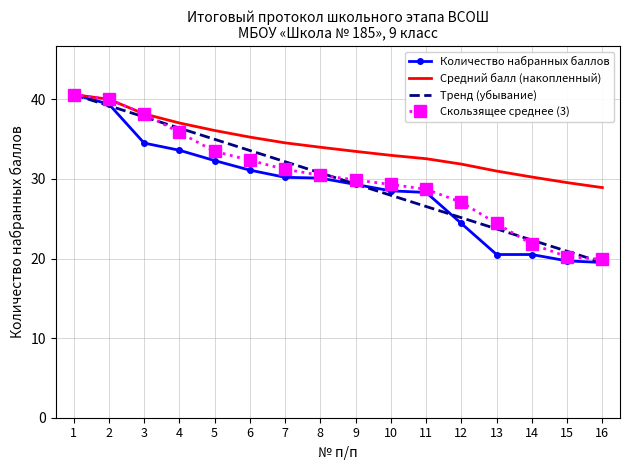

What are all the series names shown in the legend?

Количество набранных баллов, Средний балл (накопленный), Тренд (убывание), Скользящее среднее (3)